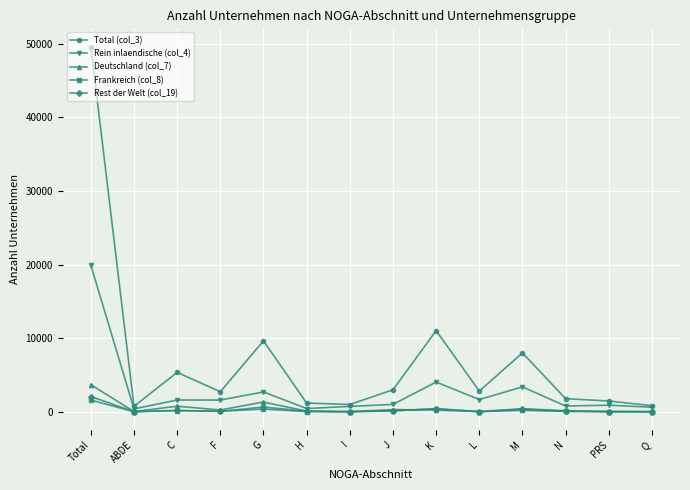

Where does the Deutschland (col_7) series first go above 235?

Total